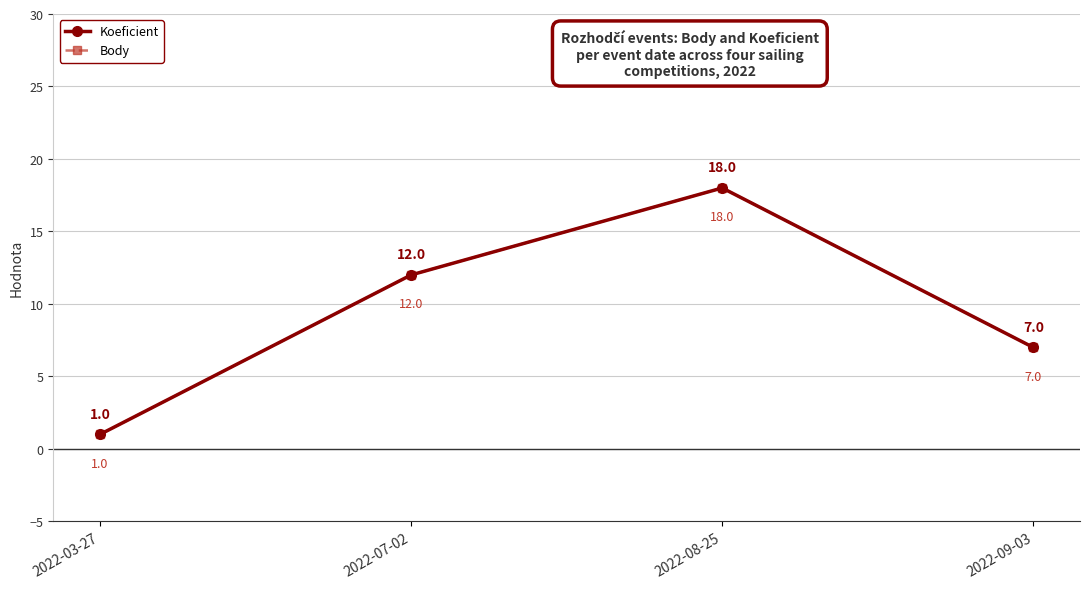

In Body, how many points are higher than both neighbors (excluding endpoints)?

1